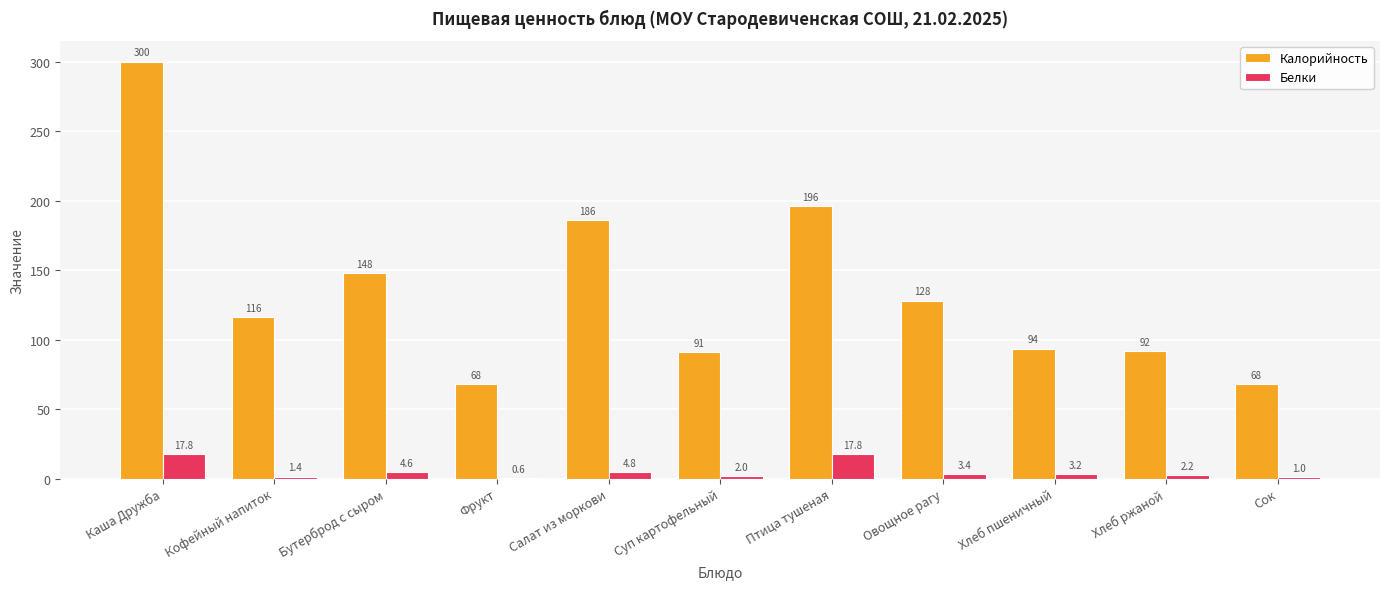

Is the value of Белки at Фрукт greater than the value of Калорийность at Фрукт?

No